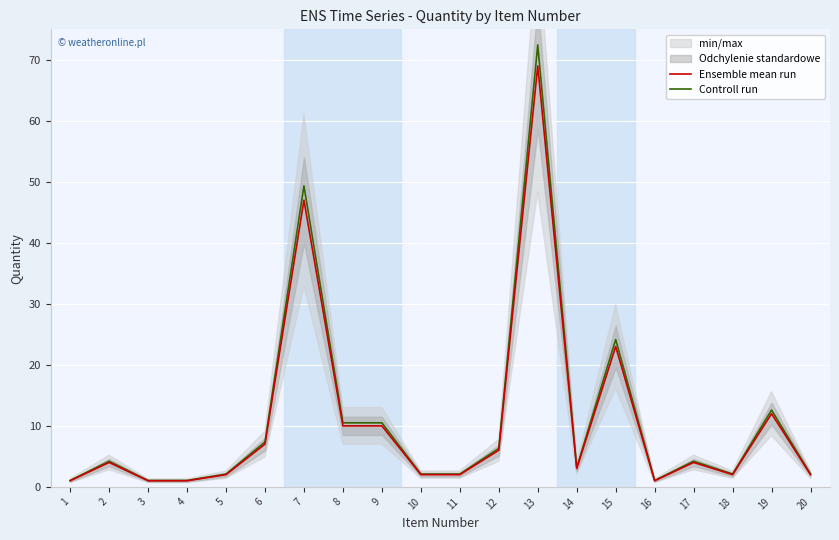

What is the difference between the maximum and minimum values in the Ensemble mean run series?

68.0